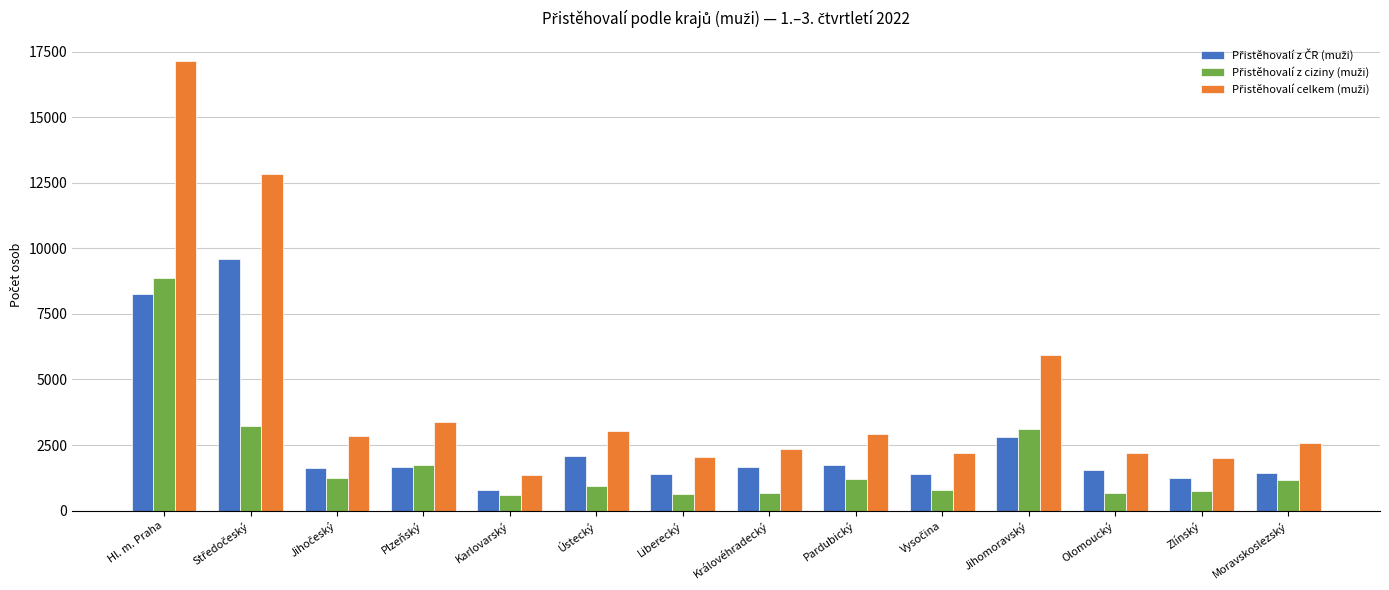

What is the smallest value displayed?

590